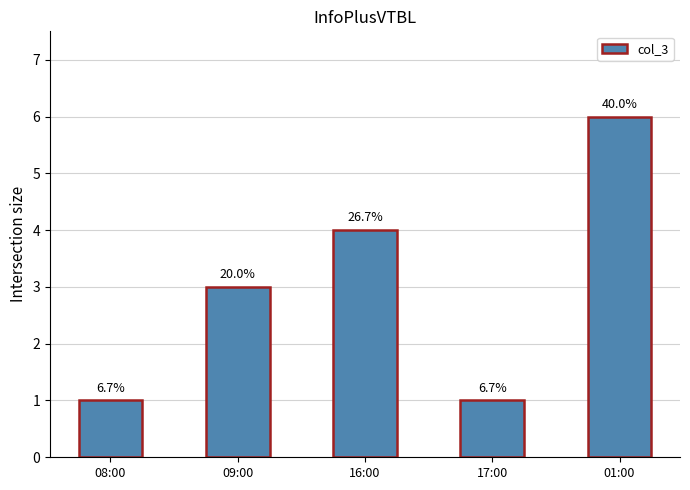

List the labels in order of value, smallest first.

08:00, 17:00, 09:00, 16:00, 01:00